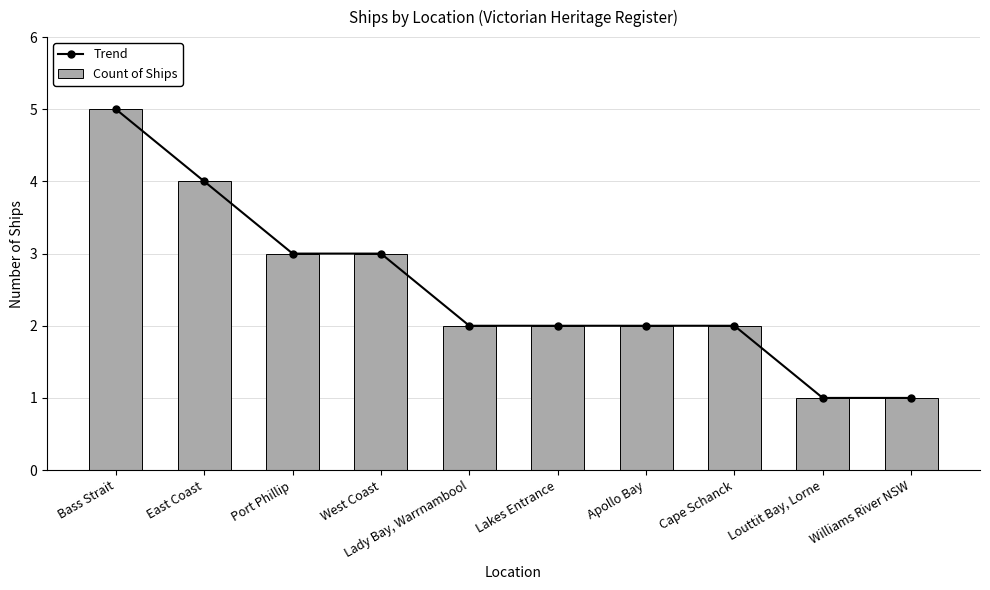

Are the bars grouped side by side (vs. stacked)?

Yes